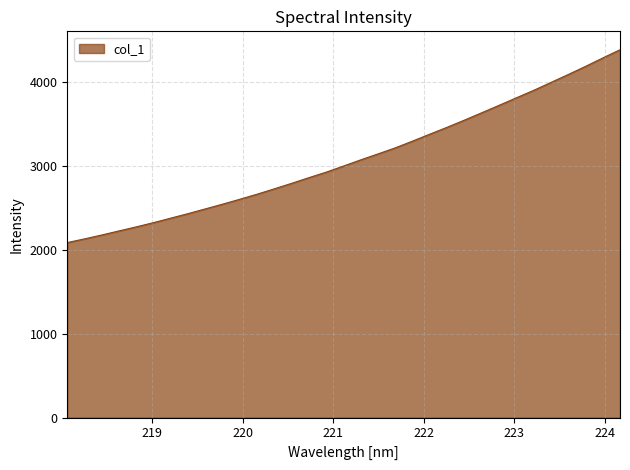

What is the smallest value displayed?

2086.8